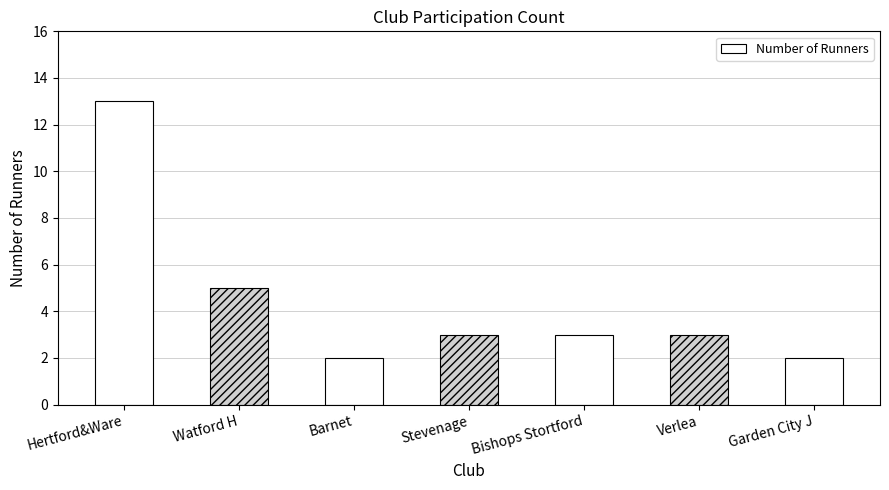

What is the value of the 5th bar from the left?

3